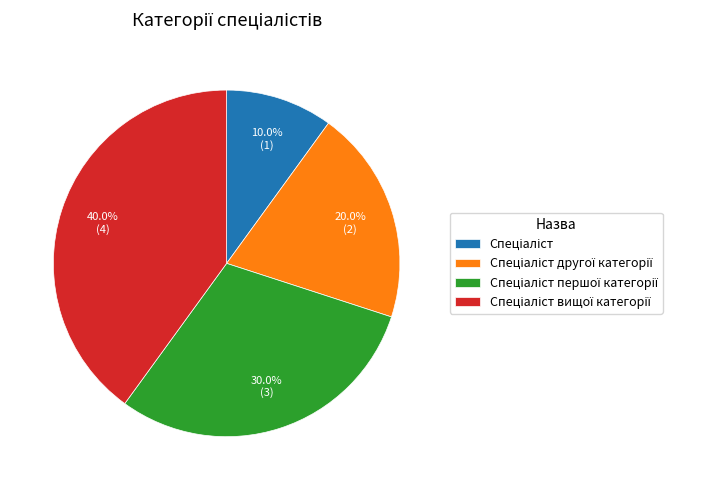

Is there any slice that represents more than half of the pie?

No